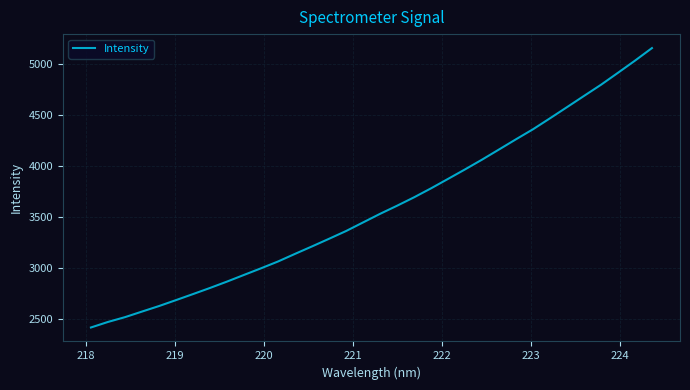

What is the maximum value shown in the chart?

5159.1